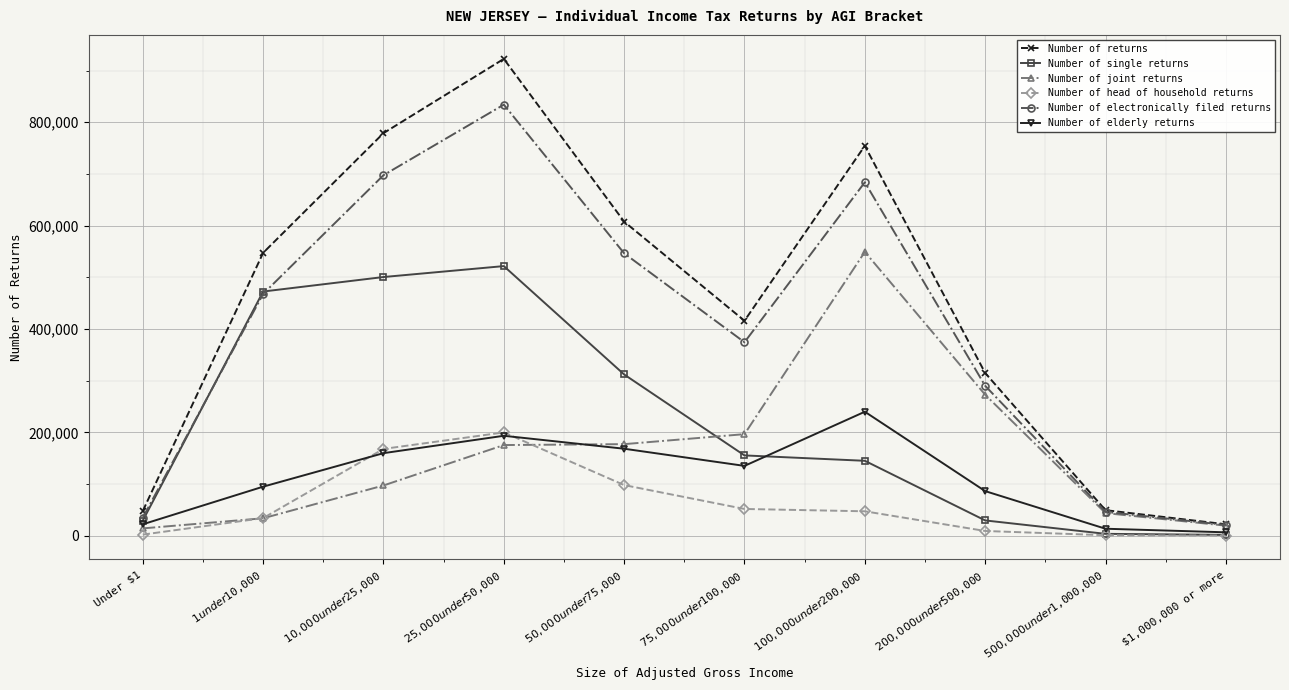

True or false: Number of returns and Number of head of household returns cross at least once.

False